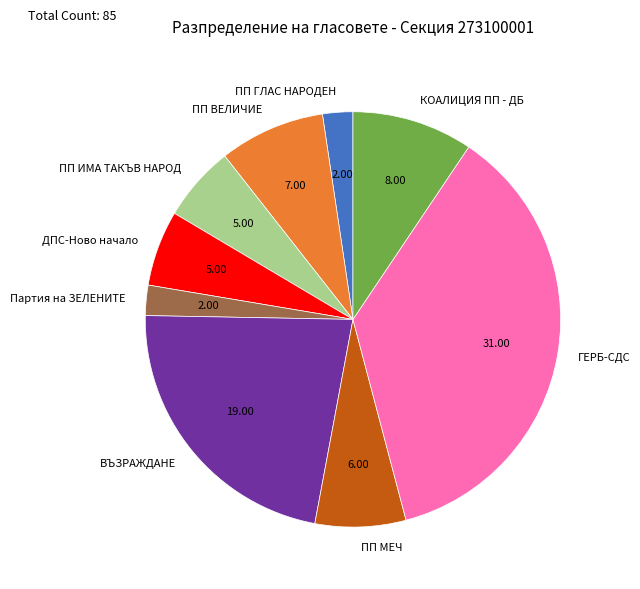

Does ПП ИМА ТАКЪВ НАРОД account for over 50% of the chart?

No